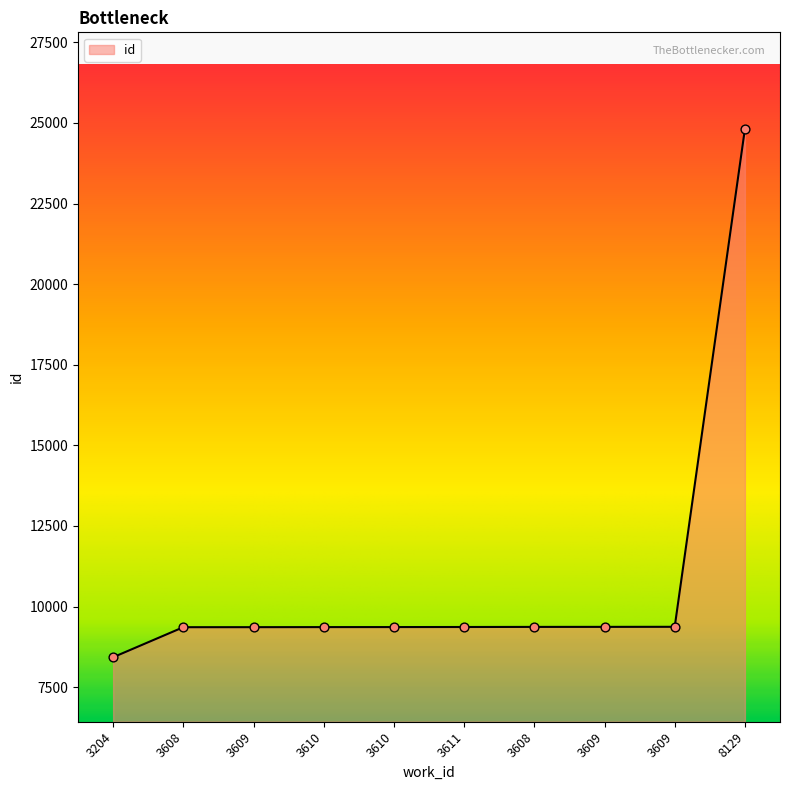

What is the change in value from 3204 to 3609?

+933